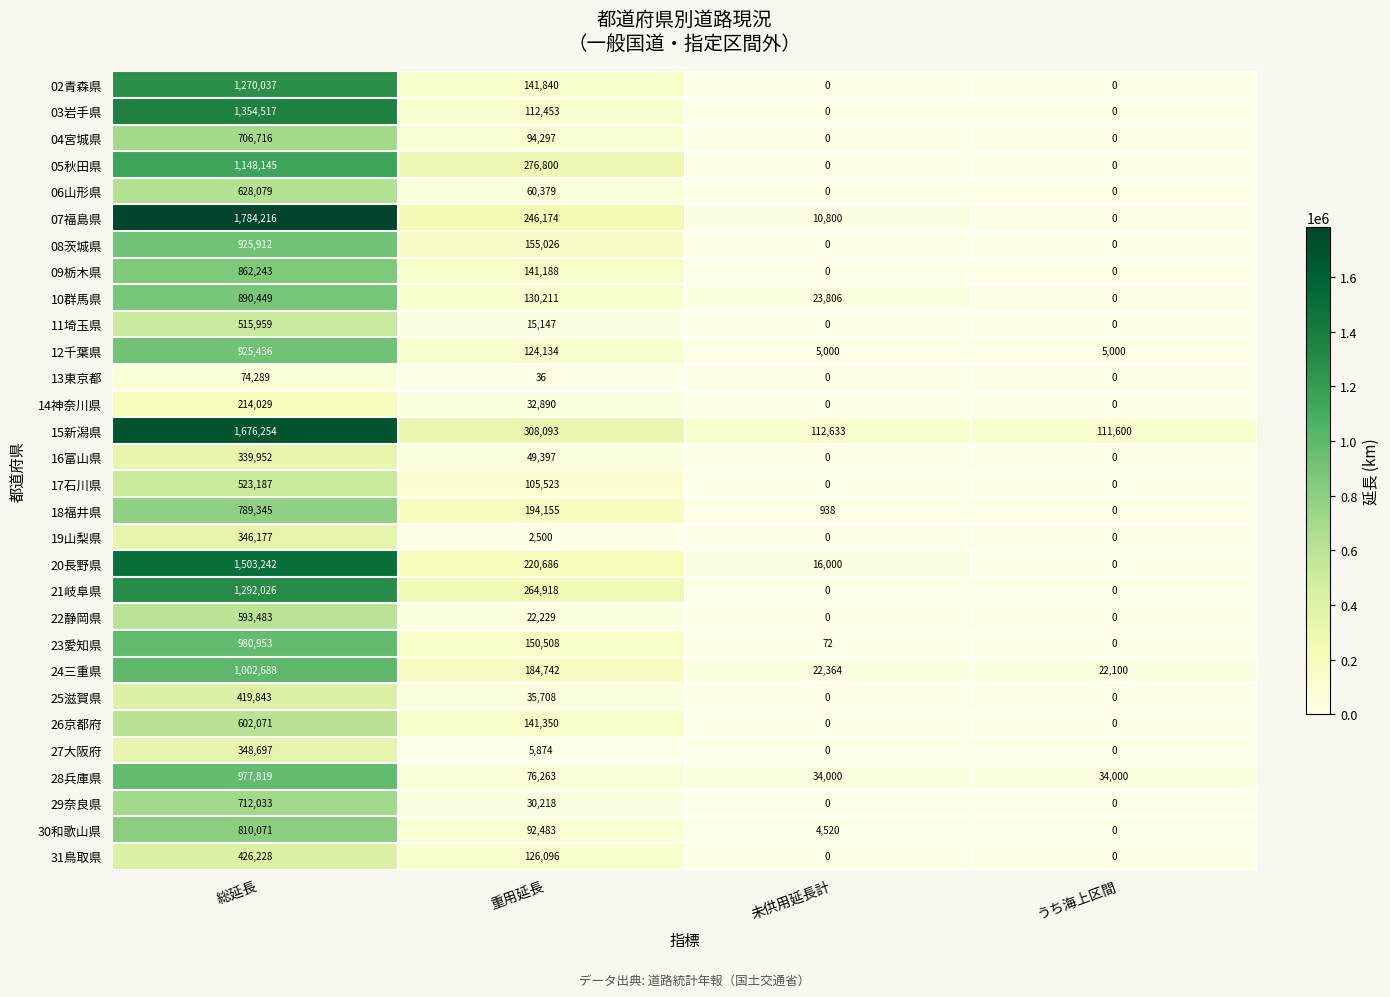

How many series are shown in this chart?

30